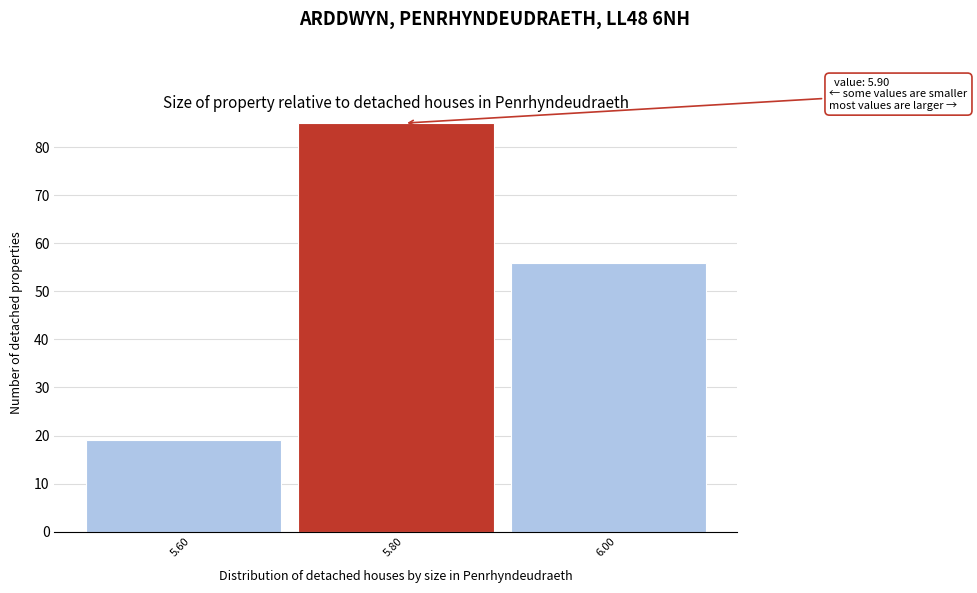

Reading left to right, extract all data points from this chart.

5.60=19	5.80=85	6.00=56